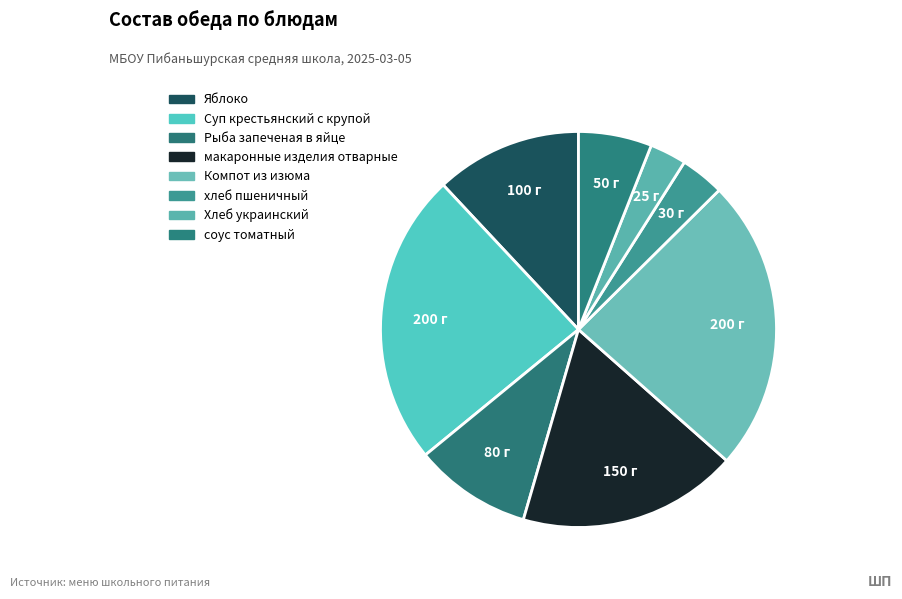

Which slice is the smallest?

Хлеб украинский